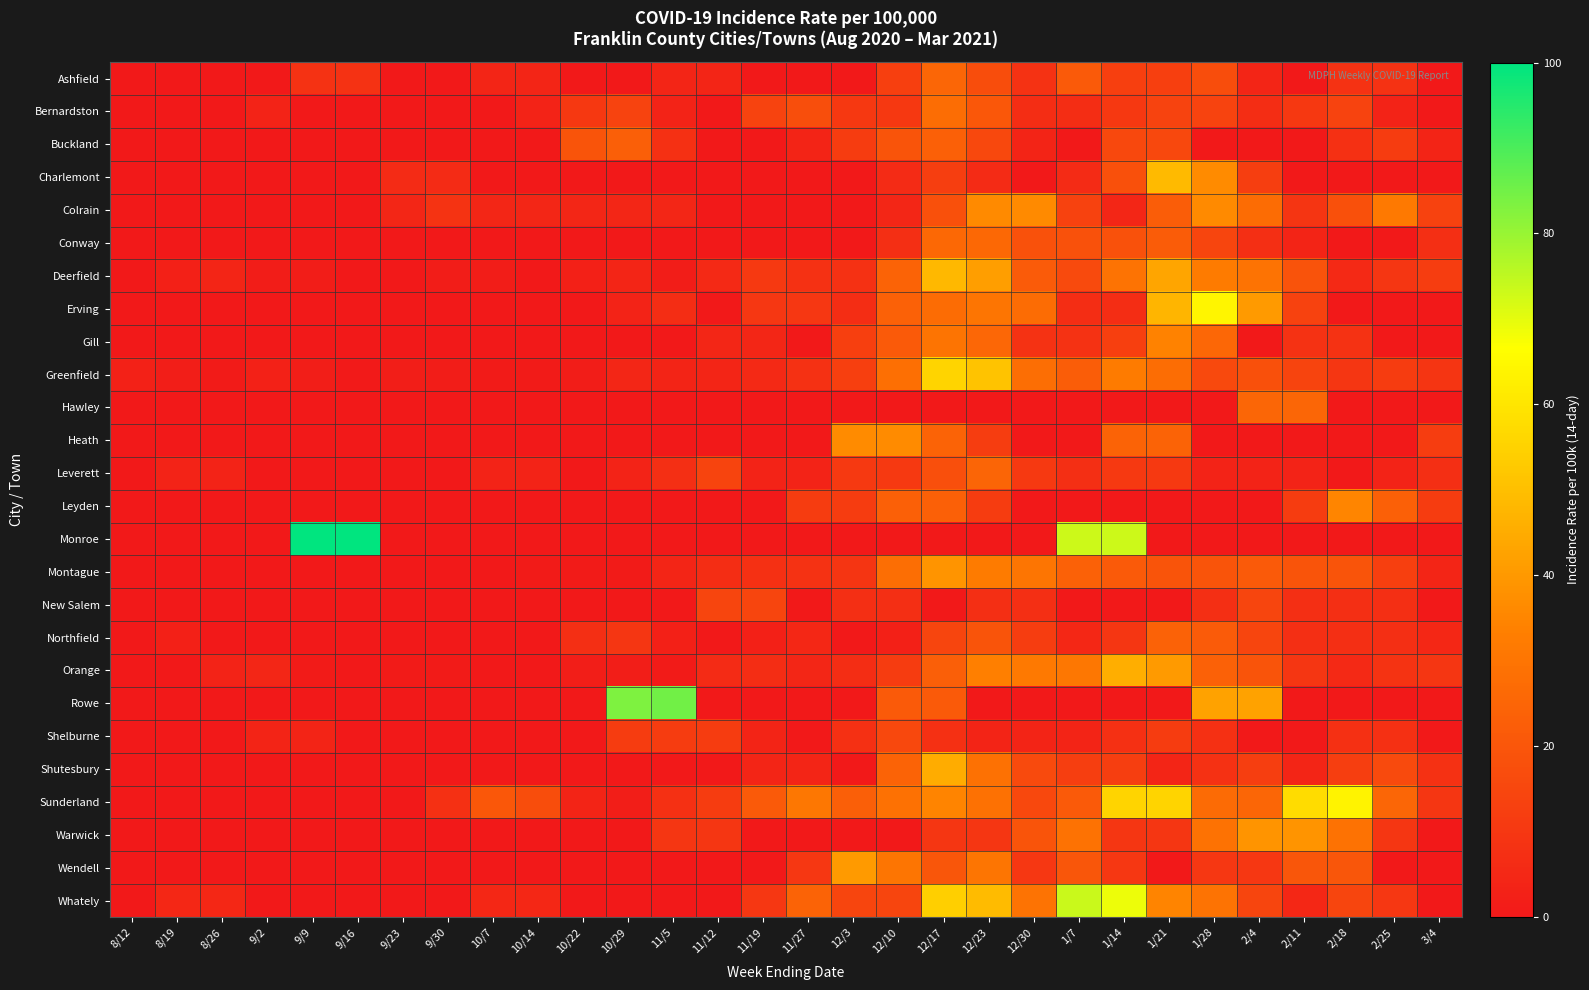

How many data points does each series have?

30